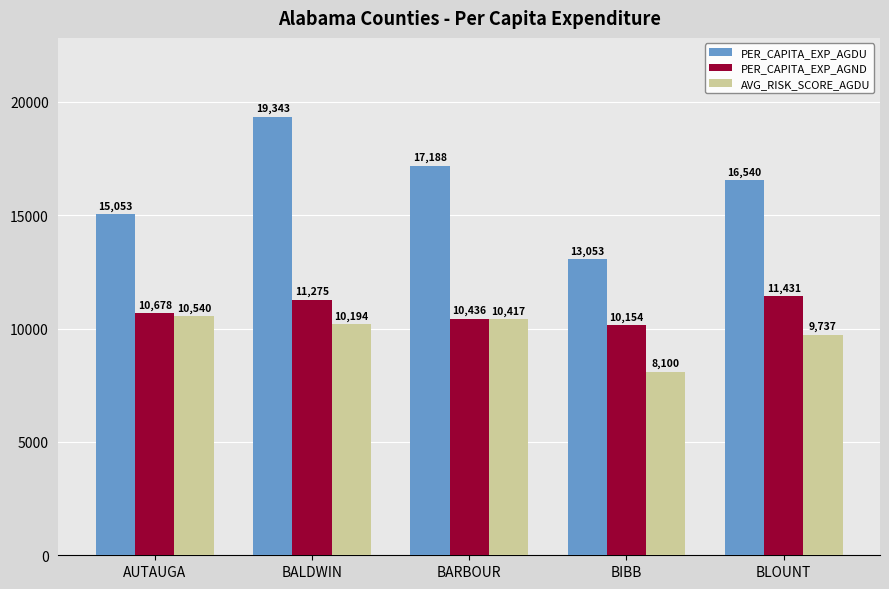

The value of PER_CAPITA_EXP_AGDU at BALDWIN is 7432.6. True or false?

False